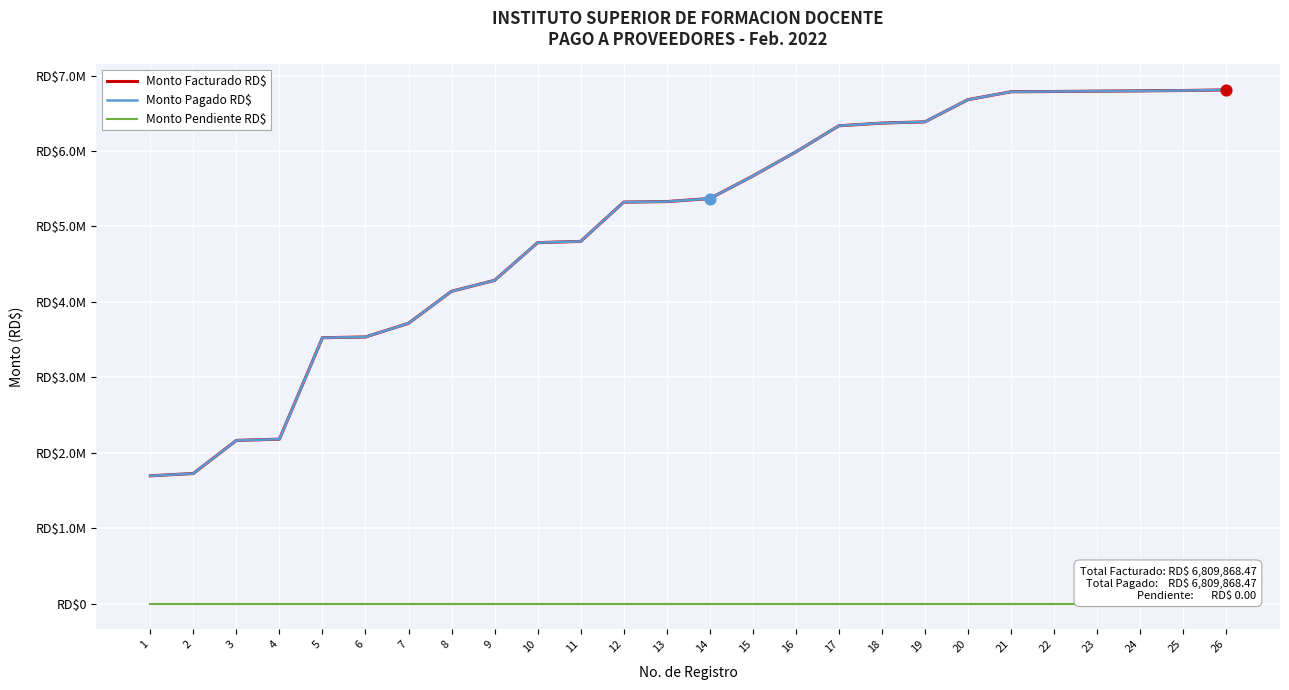

Is this an area chart (filled region under the line)?

No